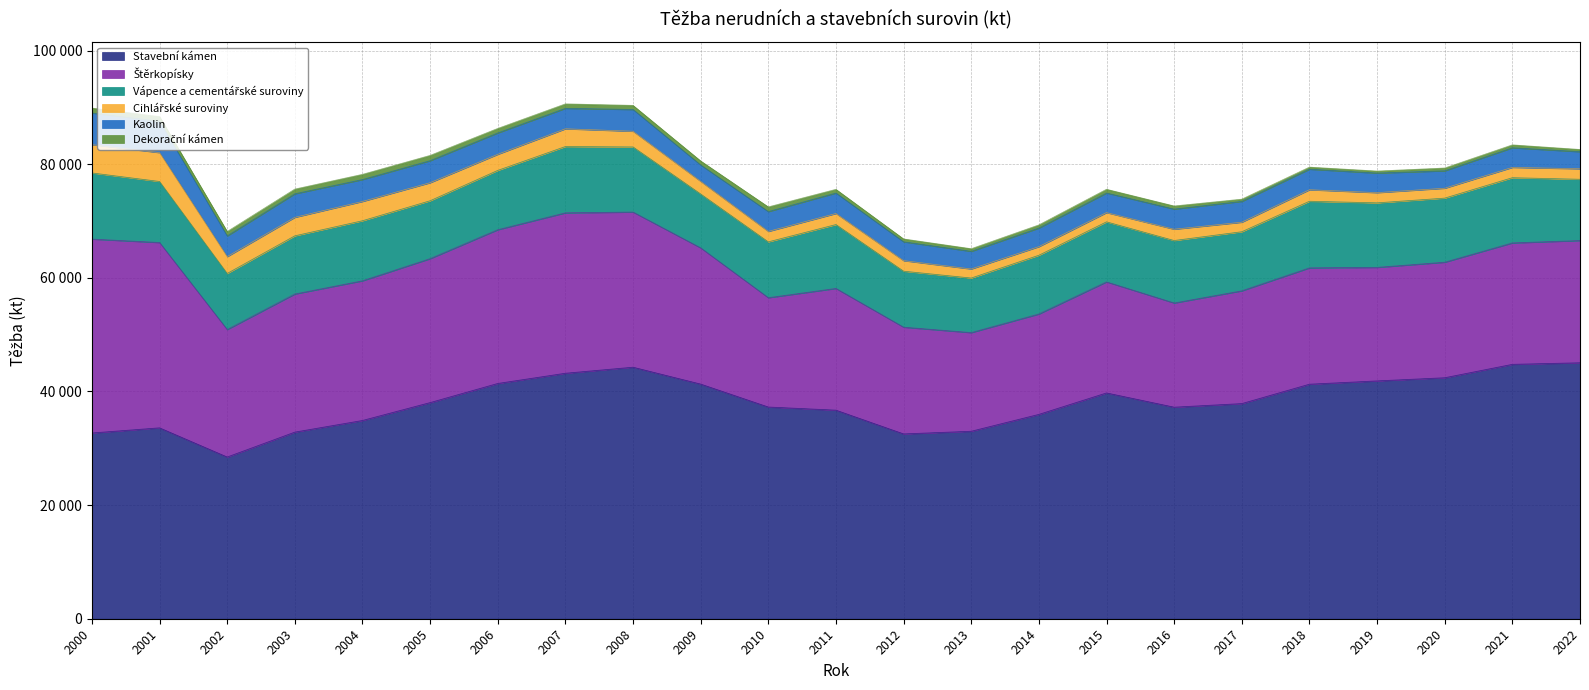

What is the total value across all series at 2016?

72653